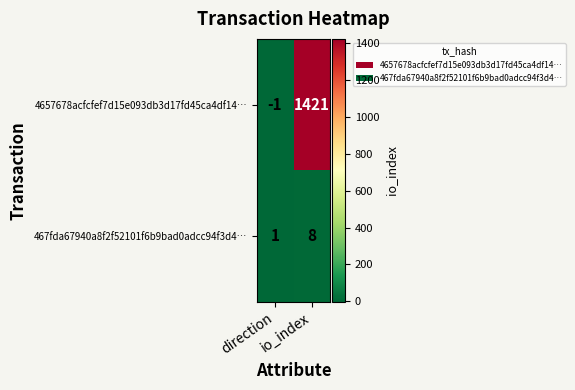

What is the sum of all 467fda67940a8f2f52101f6b9bad0adcc94f3d4… values?

9